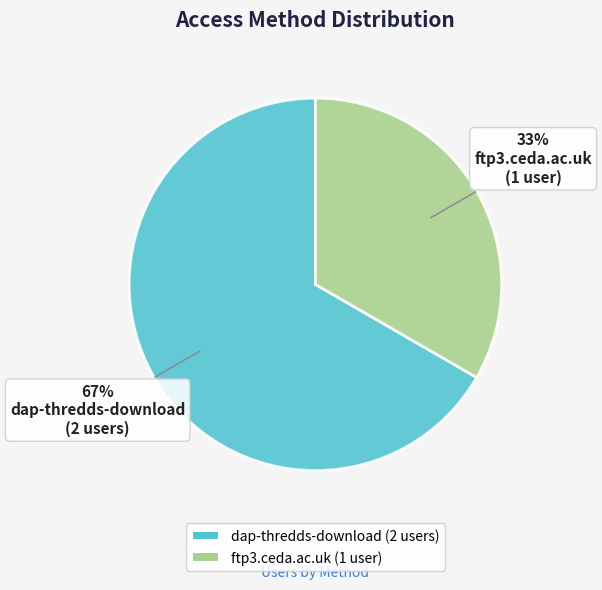

The ftp3.ceda.ac.uk slice represents 27% of the pie. True or false?

False